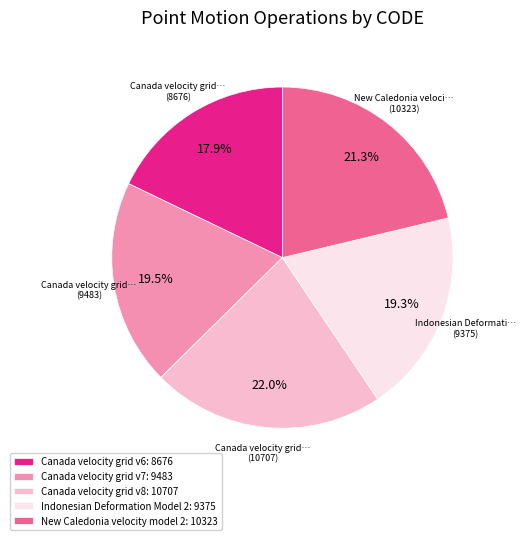

Is the sum of Indonesian Deformation Model 2: 9375 and Canada velocity grid v7: 9483 greater than half?

No